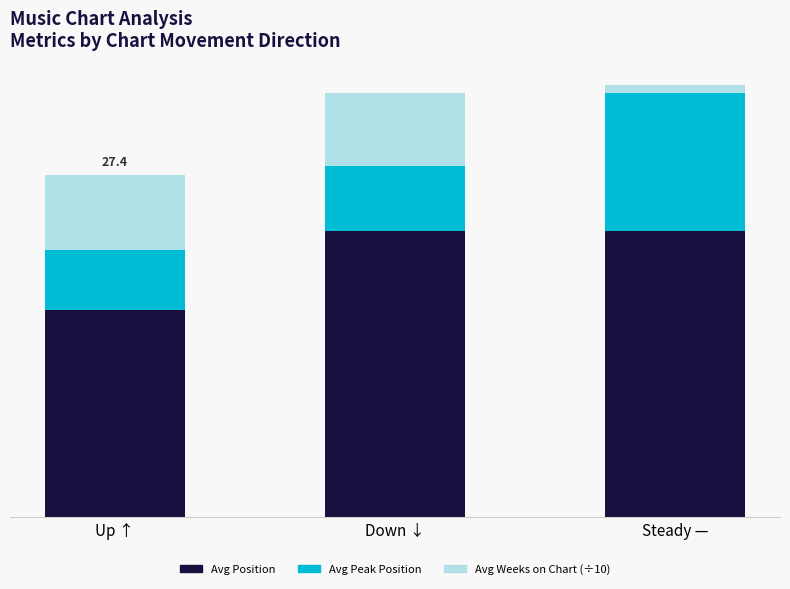

Does the chart contain any negative values?

No